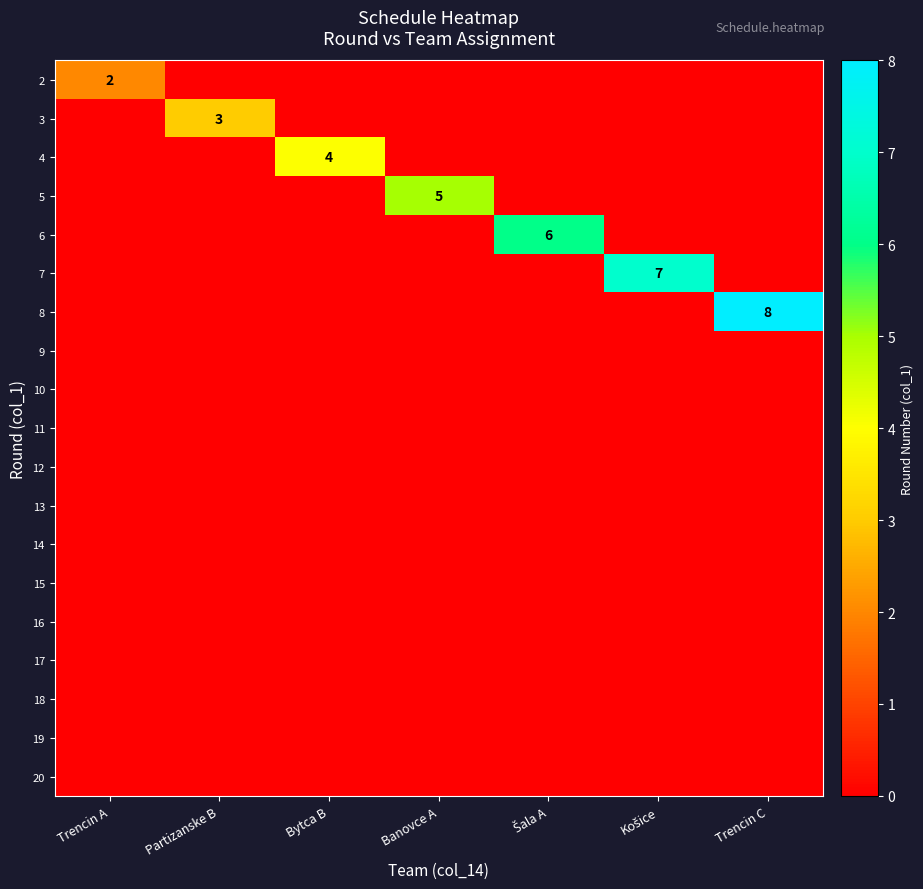

True or false: 3 has a value of 3 at Partizanske B.

True